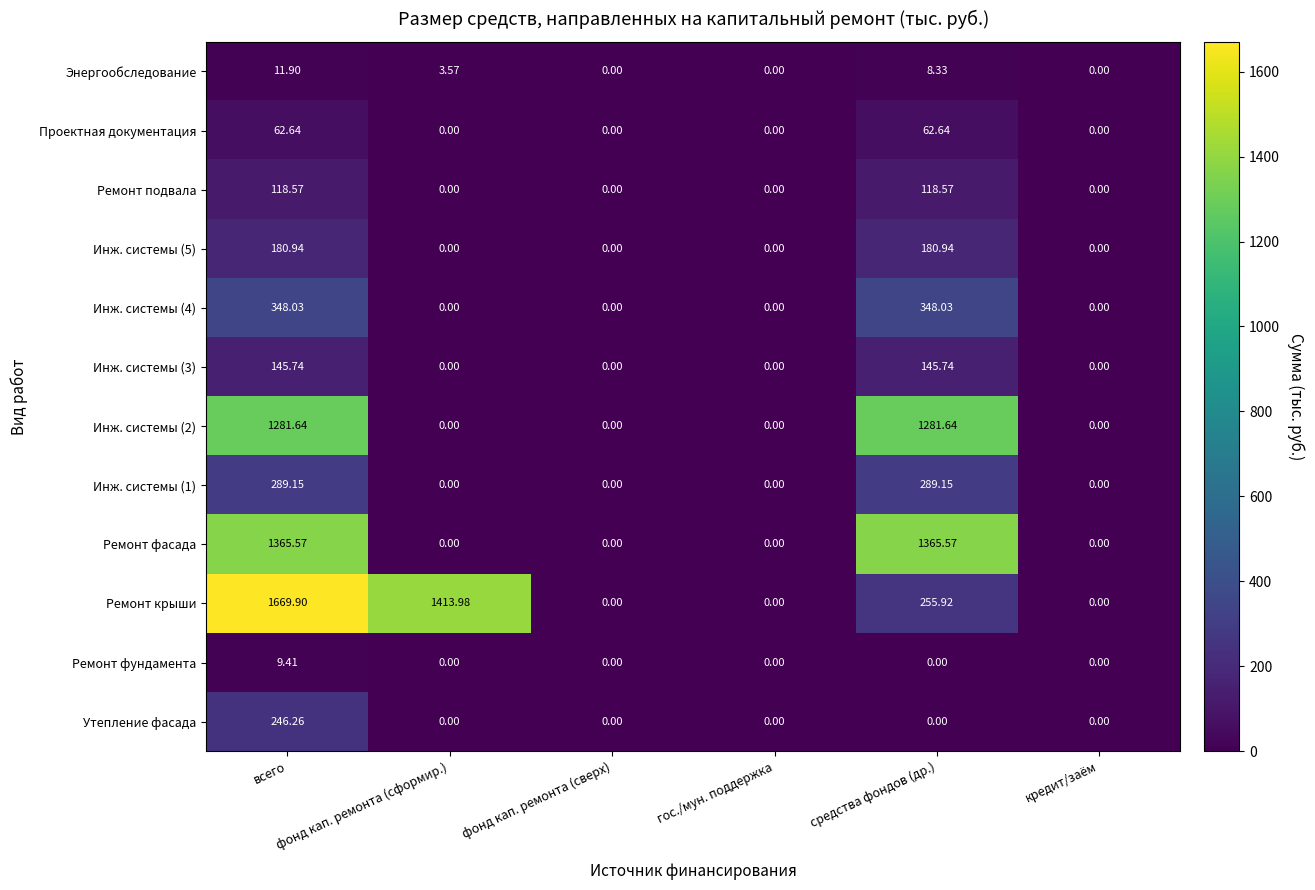

Which series has the widest spread of values?

Ремонт крыши